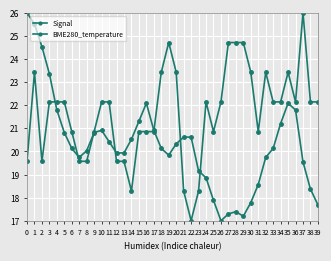

Count the number of categories in the chart.

40